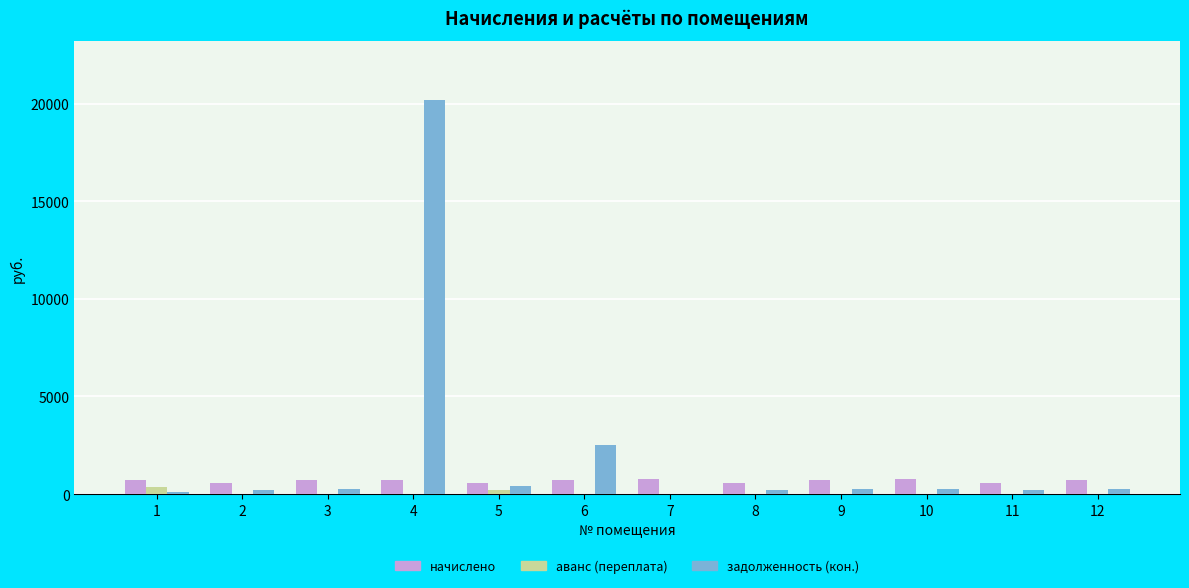

Is it true that аванс (переплата) equals 0.0 at 3?

True